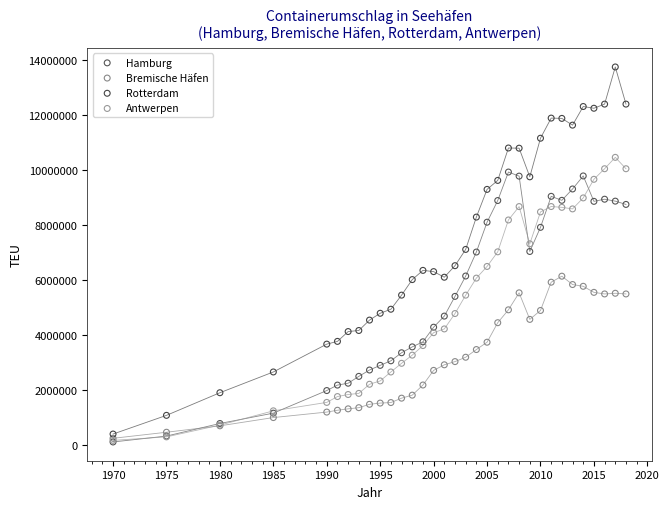

What are all the series names shown in the legend?

Hamburg, Bremische Häfen, Rotterdam, Antwerpen